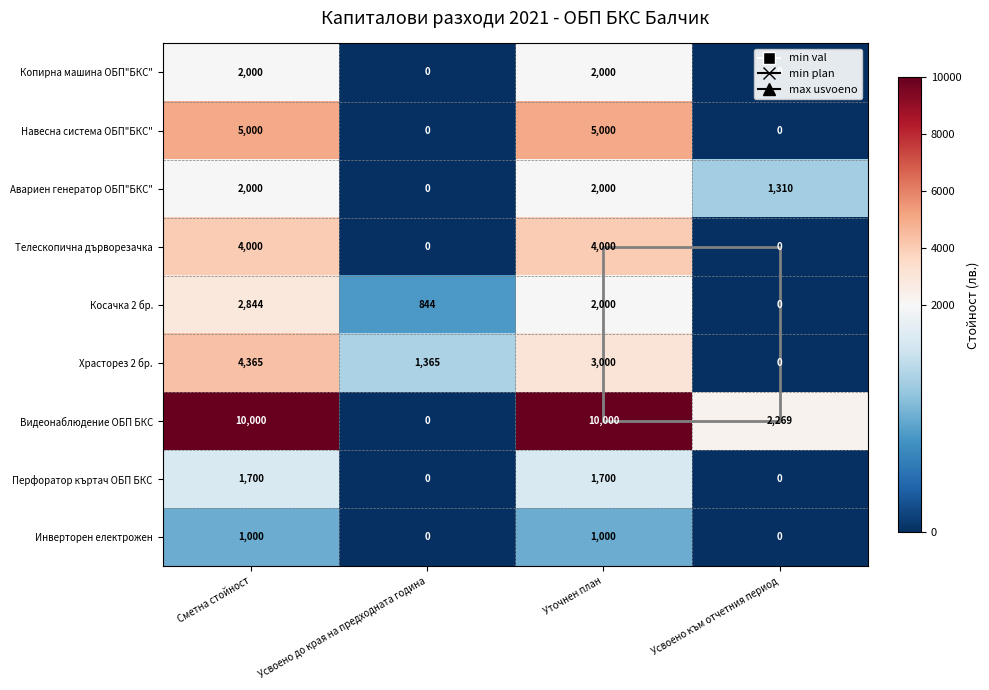

At which category is the sum across all series the highest?

Сметна стойност